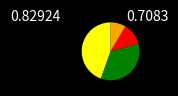

How many slices are in this pie chart?

4